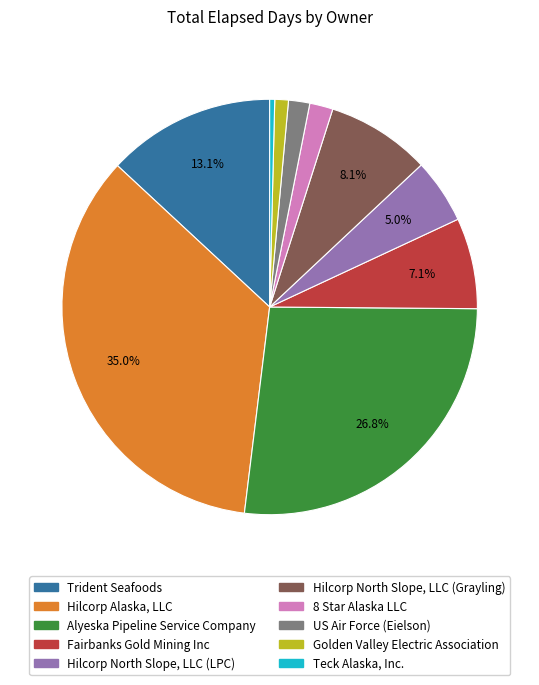

Is there a majority slice in this chart?

No